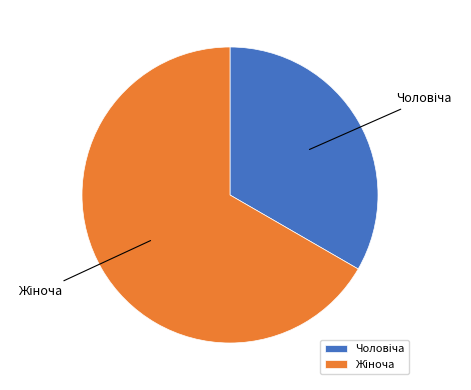

Is there any slice that represents more than half of the pie?

Yes